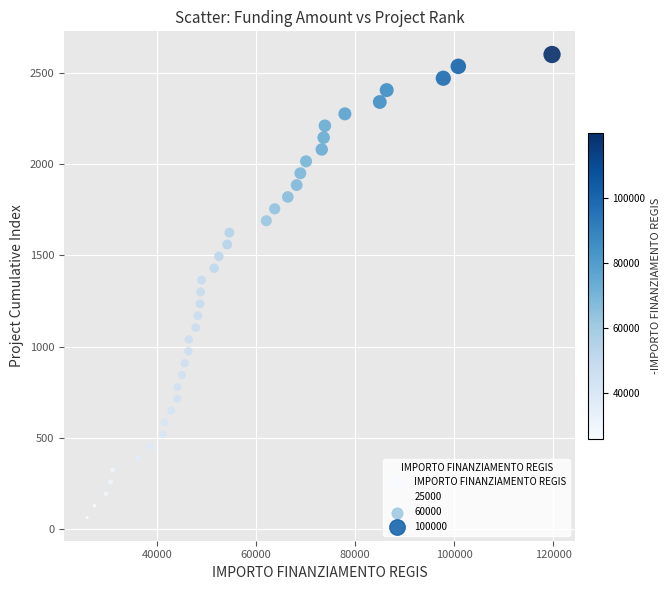

What is the range of Y values (max minus min)?

2535